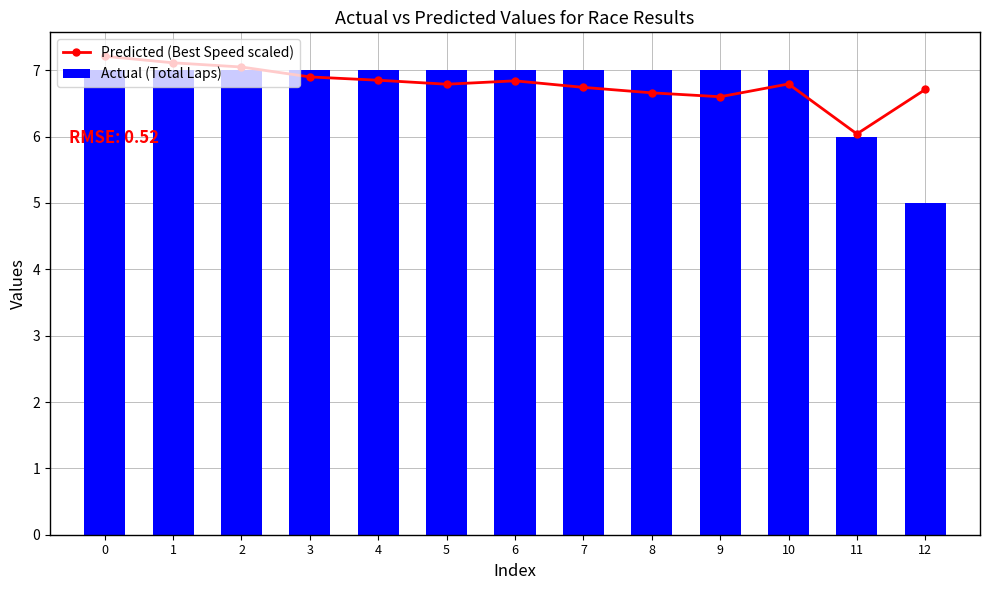

What is the sum of the Predicted (Best Speed scaled) values at 6 and 12?

13.6